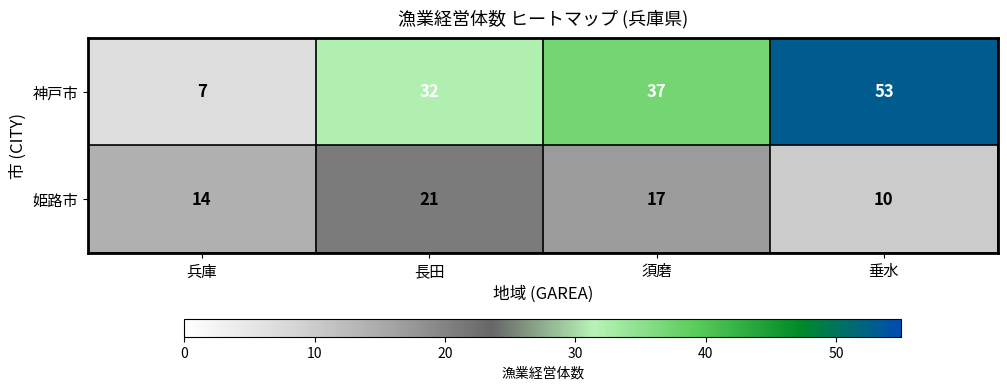

At which category does the chart reach its peak across all series?

垂水